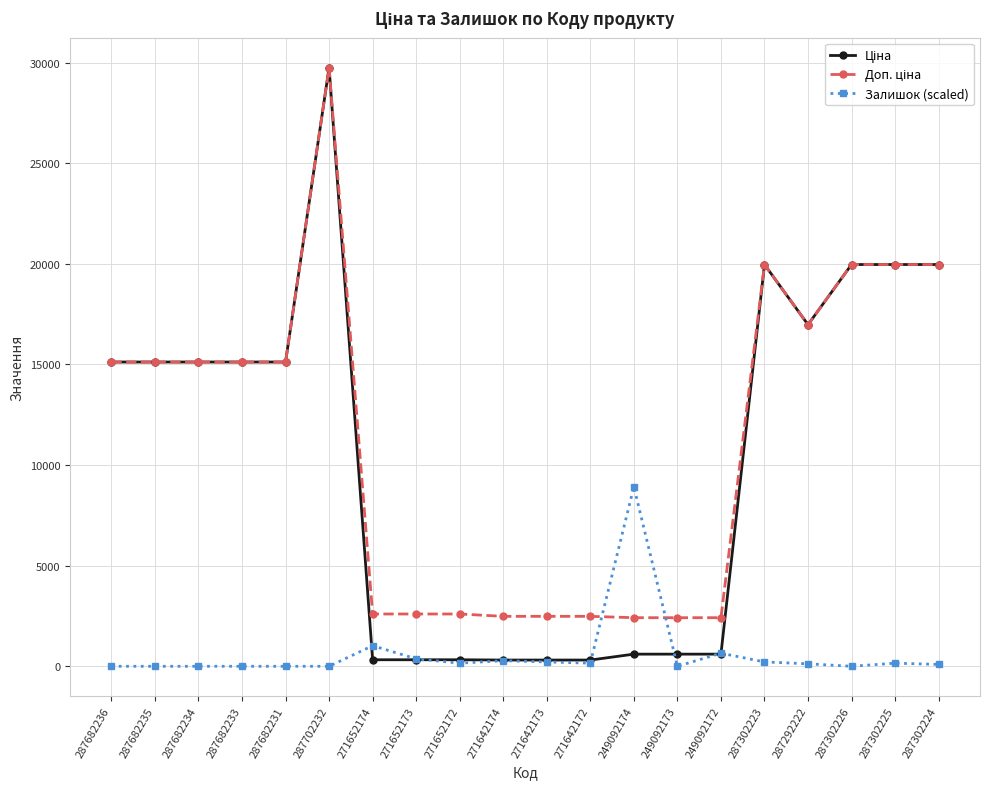

At which category does the chart reach its peak across all series?

287702232